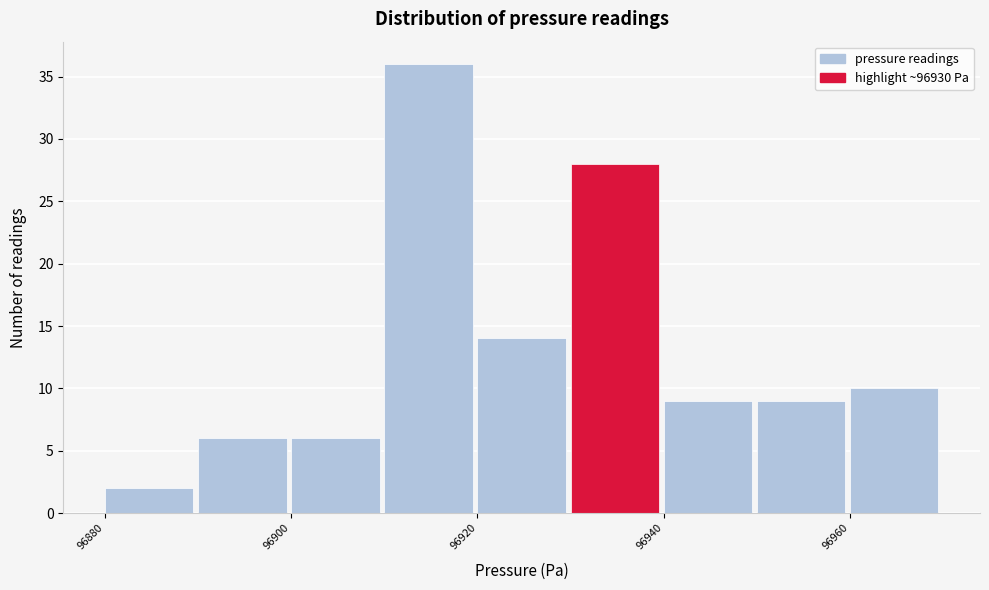

What is the height of the bar covering 96900 to 96910 on the x-axis? The values are not printed on the chart, so give them approximately, as read against the axis.

6